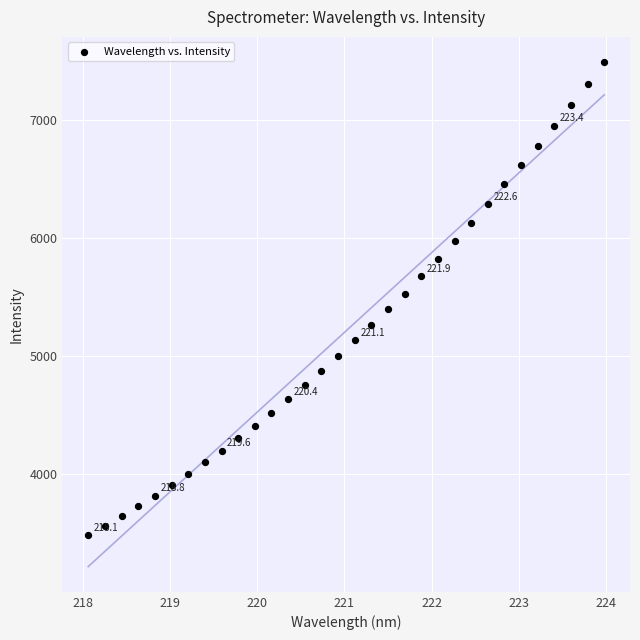

What is the range of Y values (max minus min)?

3998.6